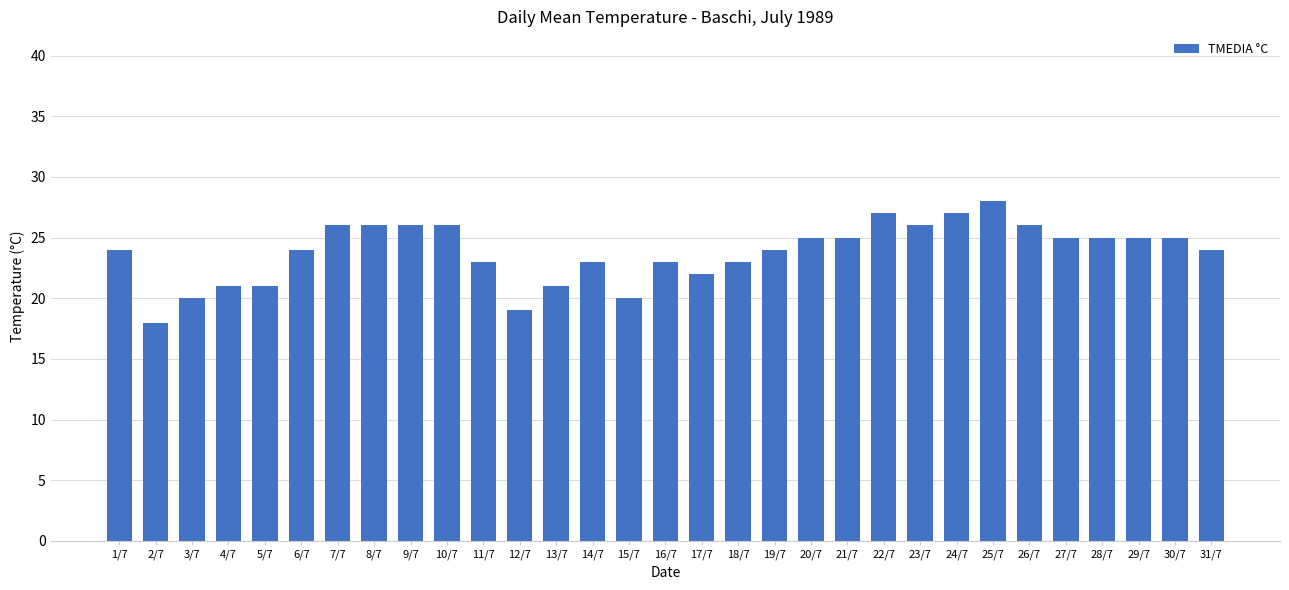

How many bars are there in total?

31